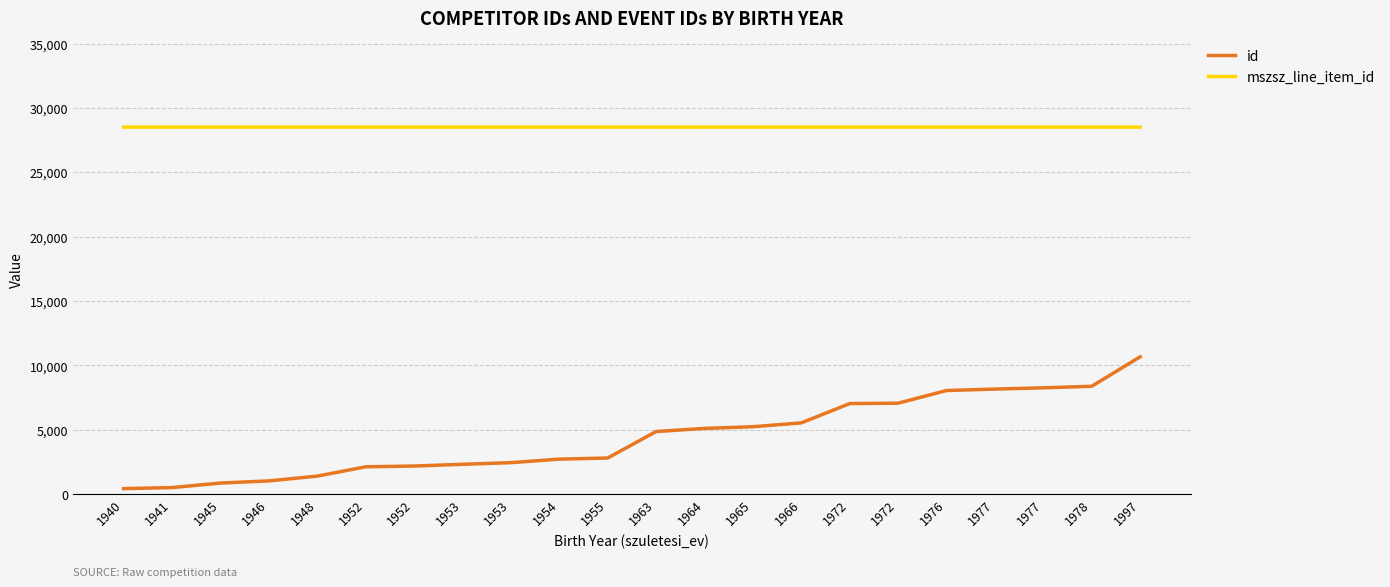

Is this an area chart (filled region under the line)?

No